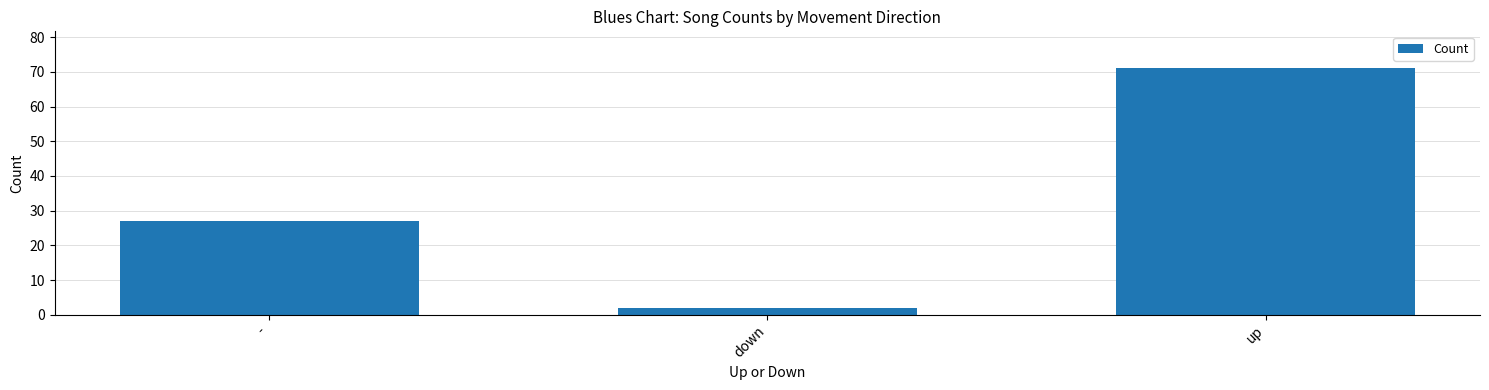

What value does the data have at up?

71